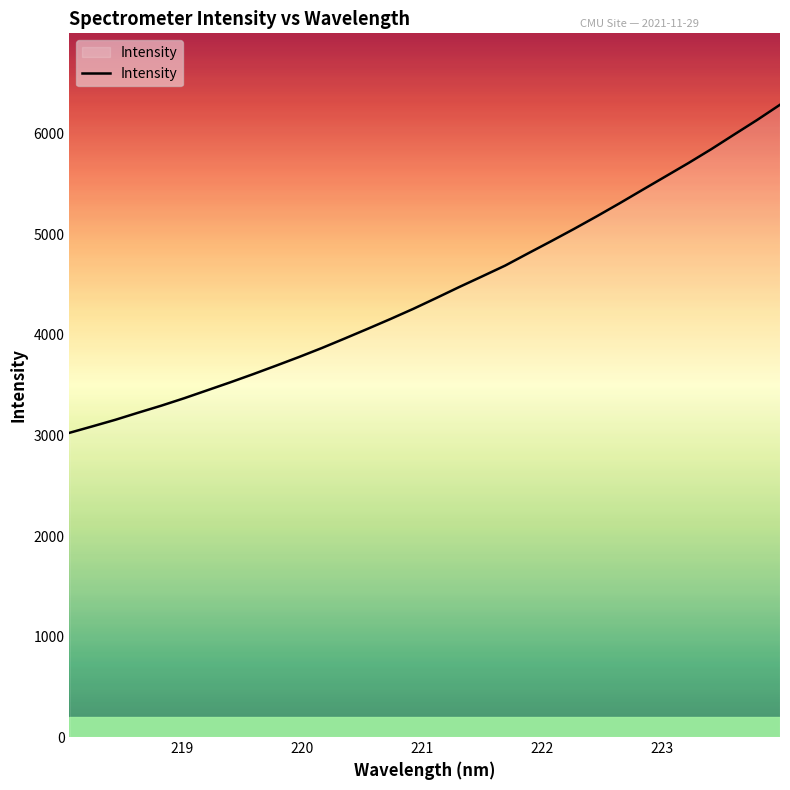

What is the minimum value shown in the chart?

3026.2